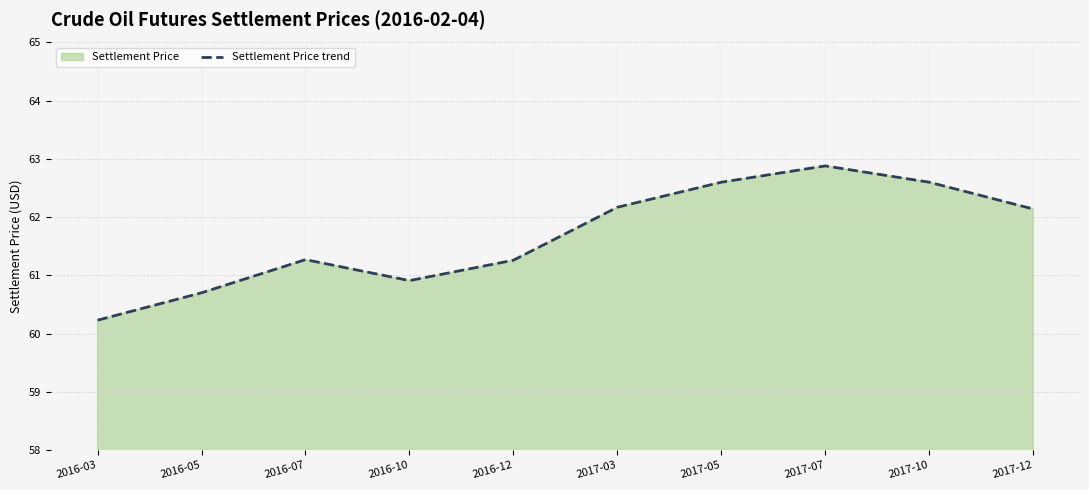

At which label is the value closest to 61?

2016-10